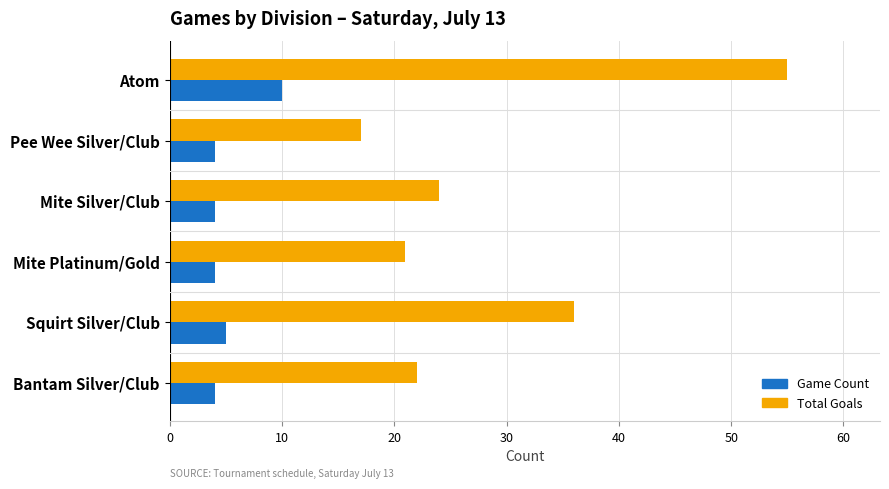

What is the average value of the Game Count series?

5